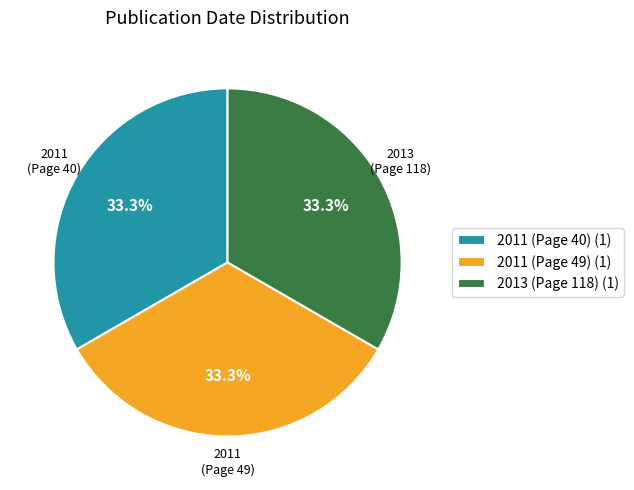

Is it true that 2011 (Page 40) is 33% of the pie?

True